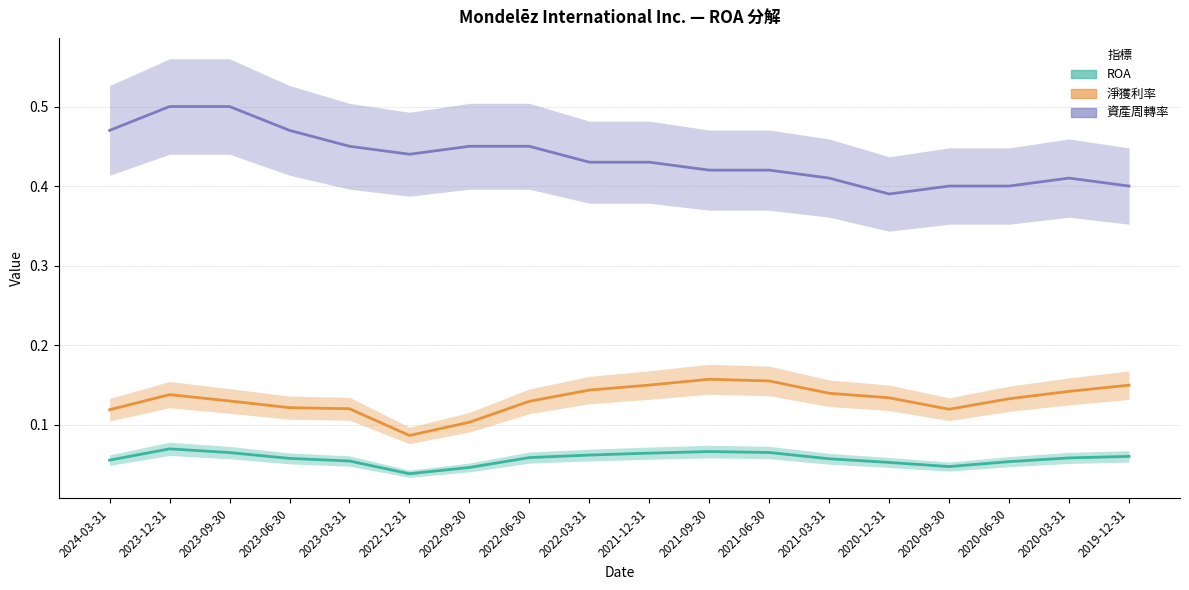

Is it true that 資產周轉率 equals 0.7 at 2021-09-30?

False